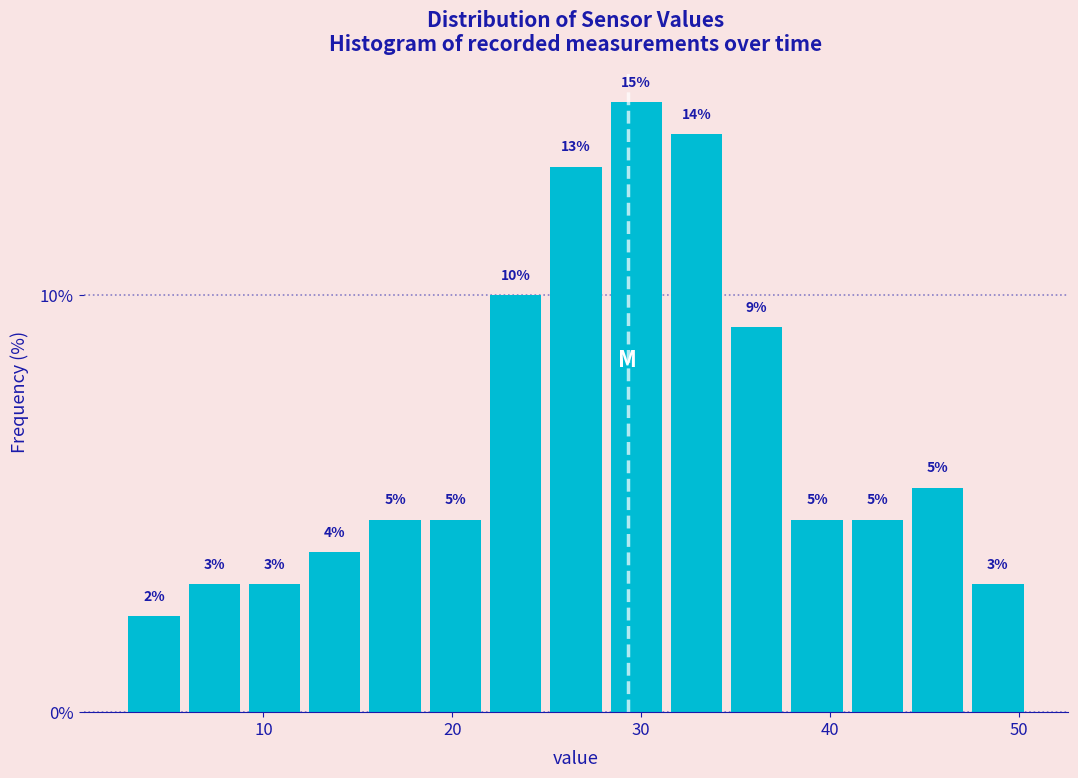

Read against the x-axis, roughly where is the centre of the tallest bar?

30